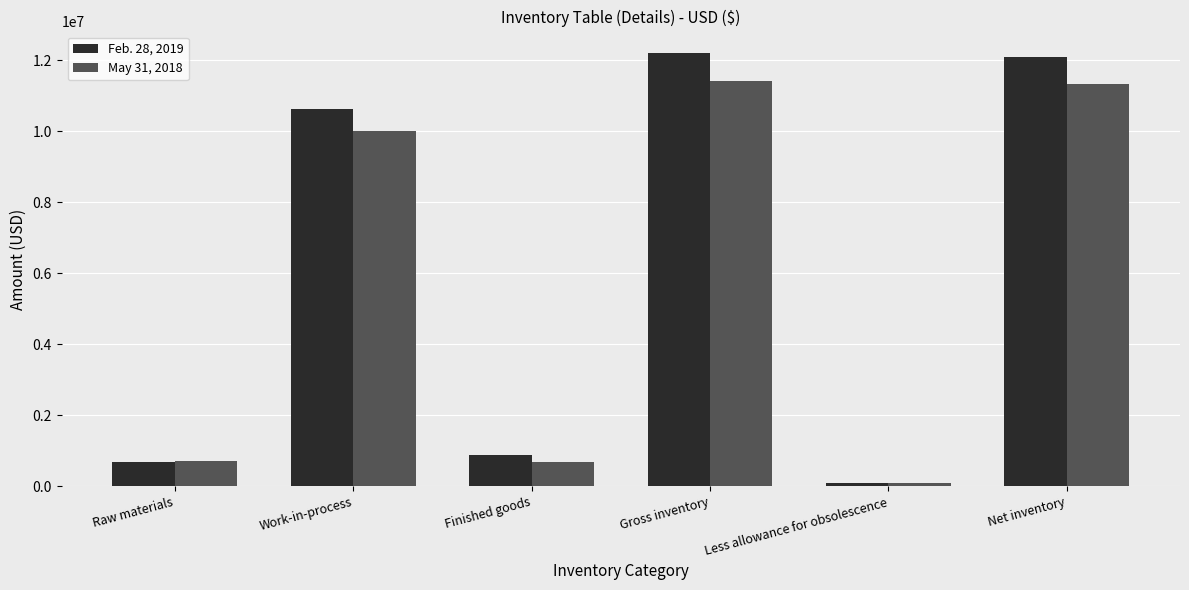

What is the label of the 5th bar from the right?

Work-in-process